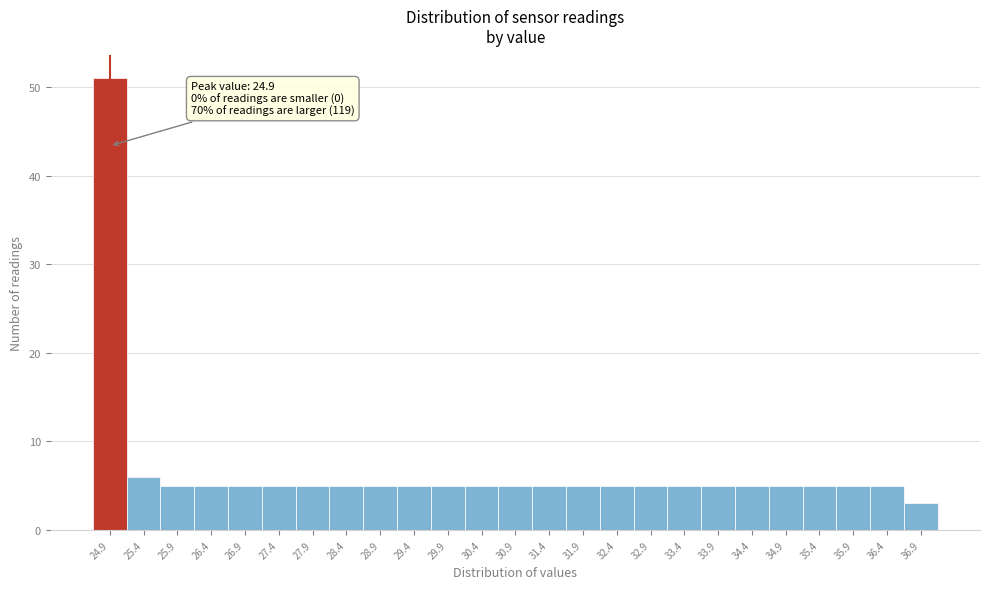

Which range on the x-axis has the tallest bar?

24.65 to 25.15